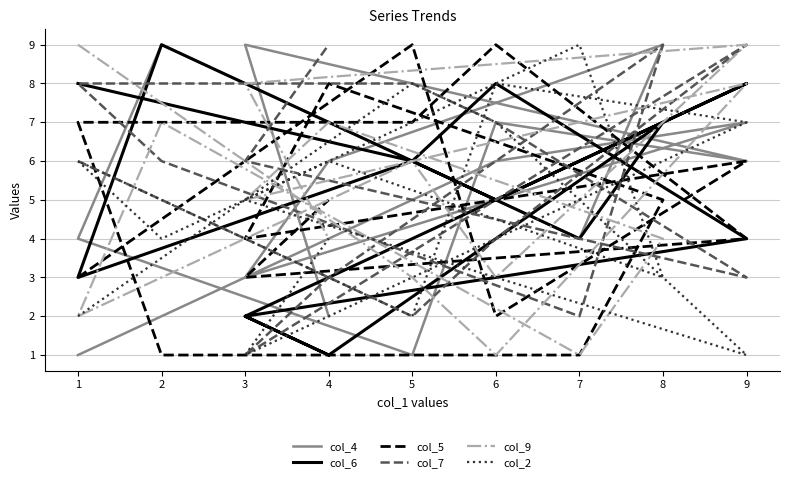

True or false: col_2 and col_6 intersect in this chart.

True